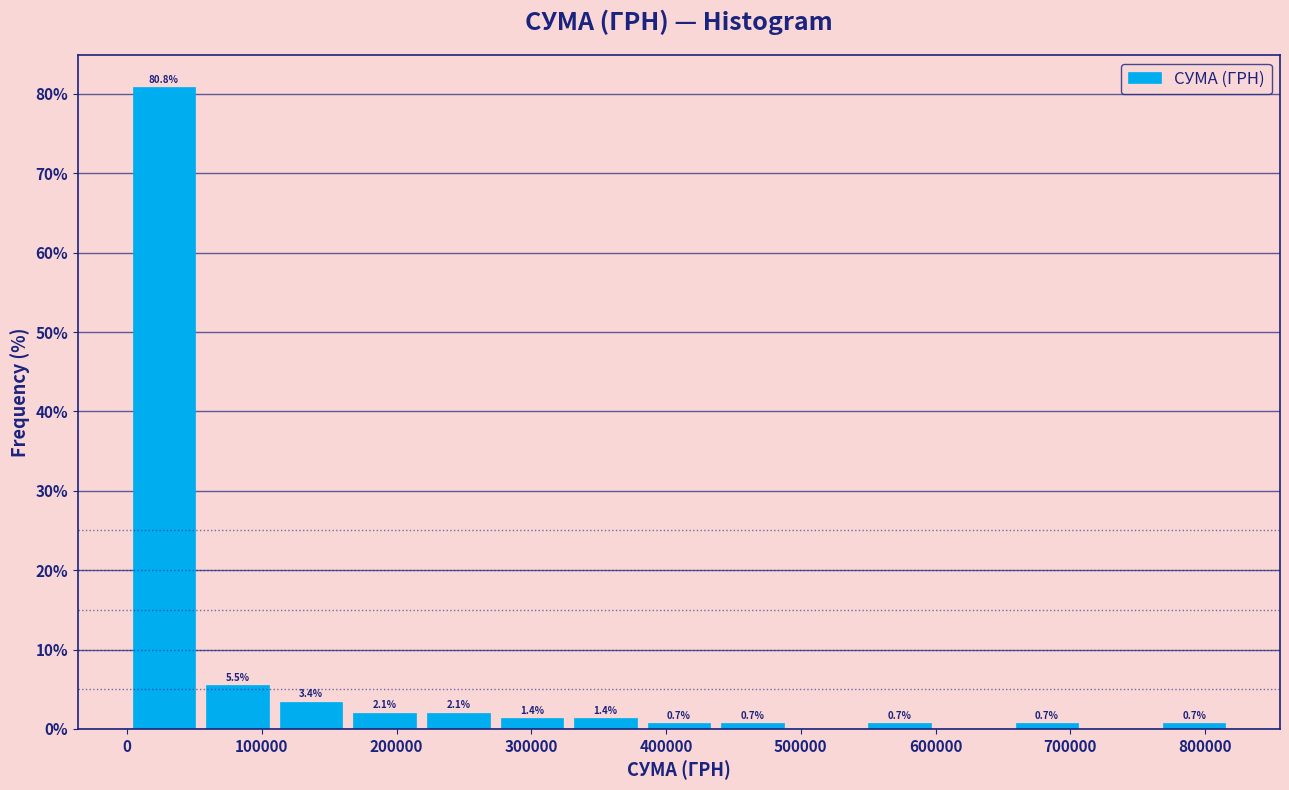

Which range on the x-axis has the tallest bar?

0 to 50000